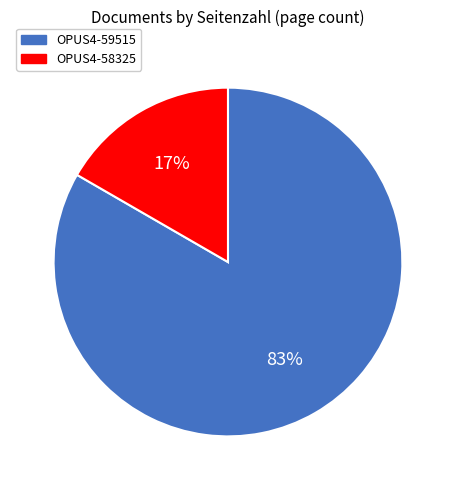

Do OPUS4-59515 and OPUS4-58325 together represent more than half of the pie?

Yes